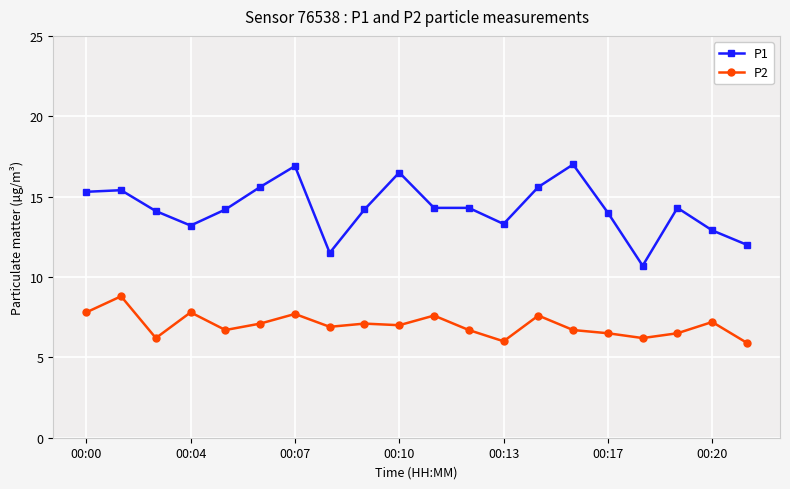

Which series has the largest range (max minus min)?

P1